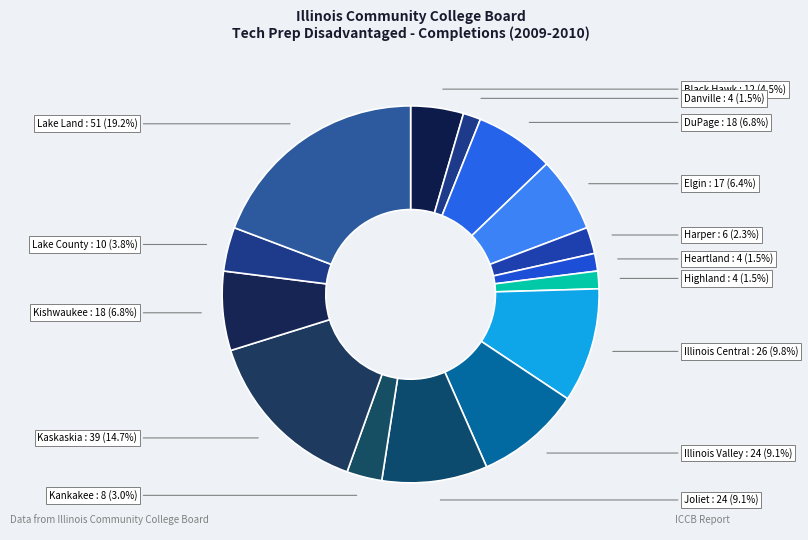

How many segments does this pie chart have?

15